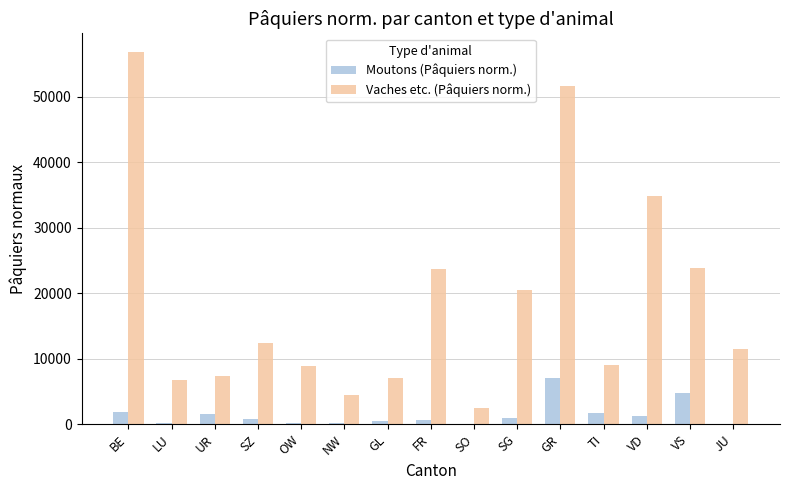

Are the bars grouped side by side (vs. stacked)?

Yes